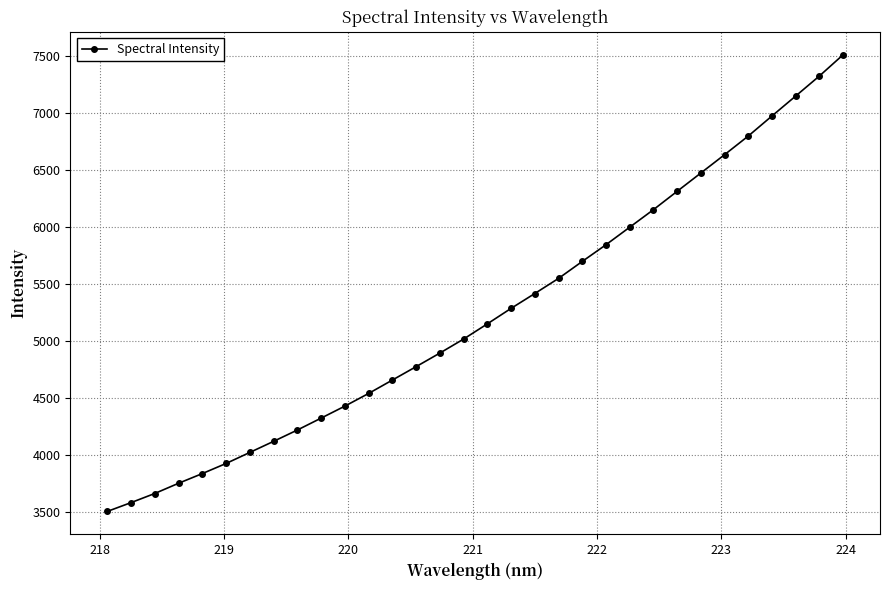

What is the sum of all values?

167519.3